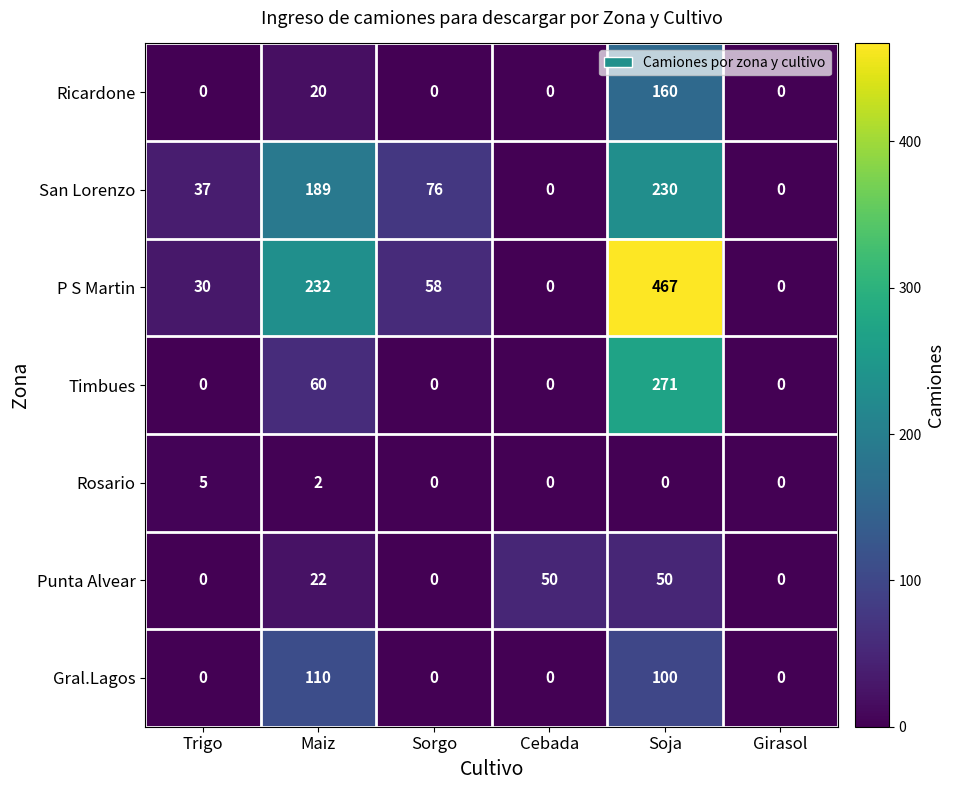

Which series changed the most between Trigo and Soja?

P S Martin